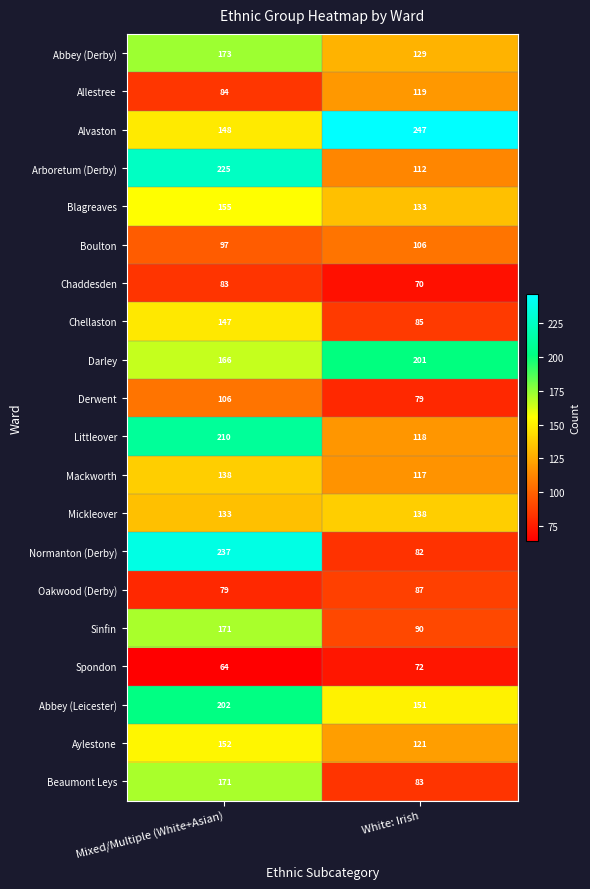

Between Mixed/Multiple (White+Asian) and White: Irish, which series saw the biggest shift?

Normanton (Derby)